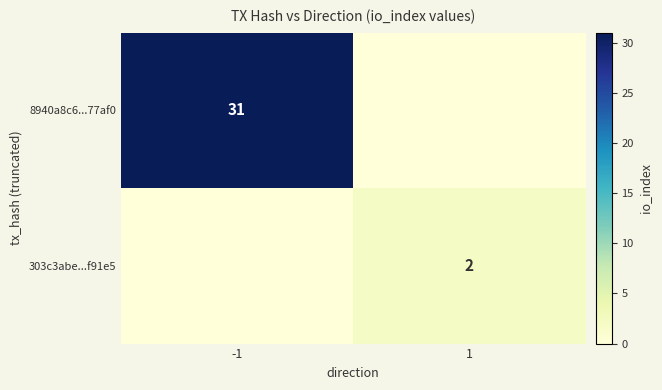

The 8940a8c6...77af0 series shows 44 at -1. True or false?

False